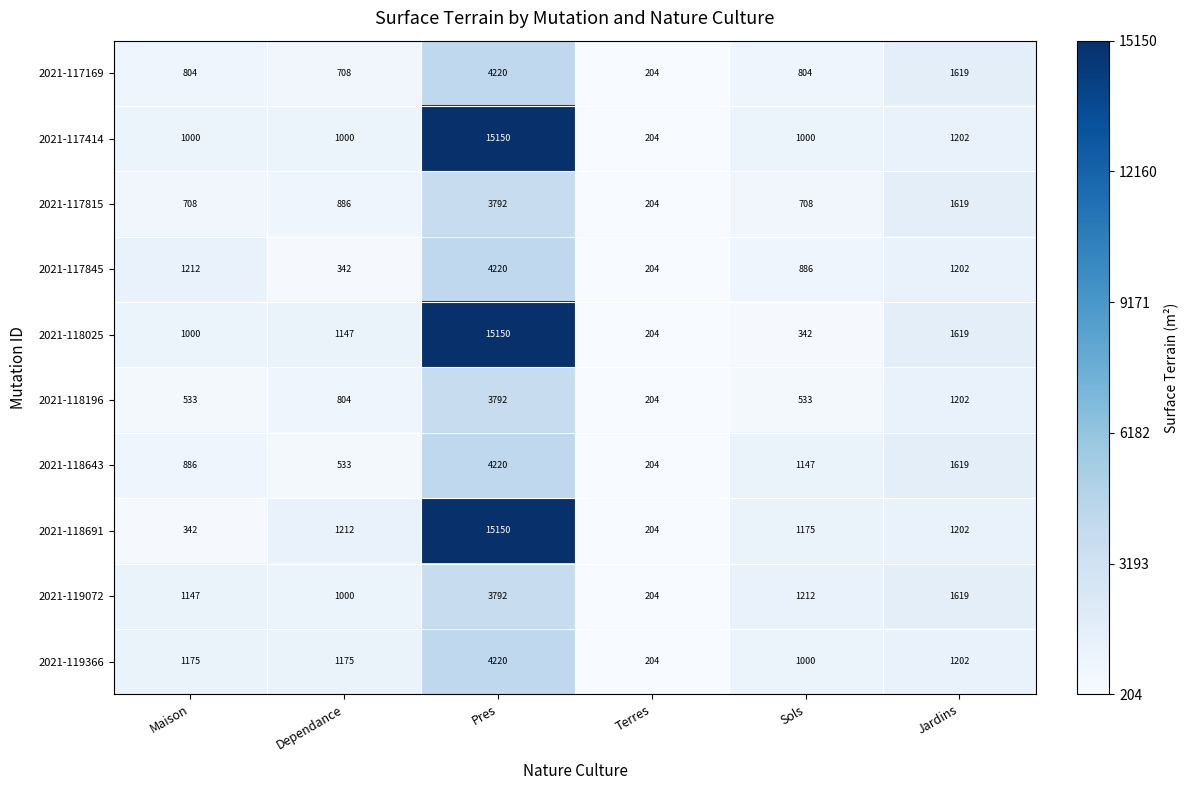

What is the average value of the 2021-118196 series?

1178